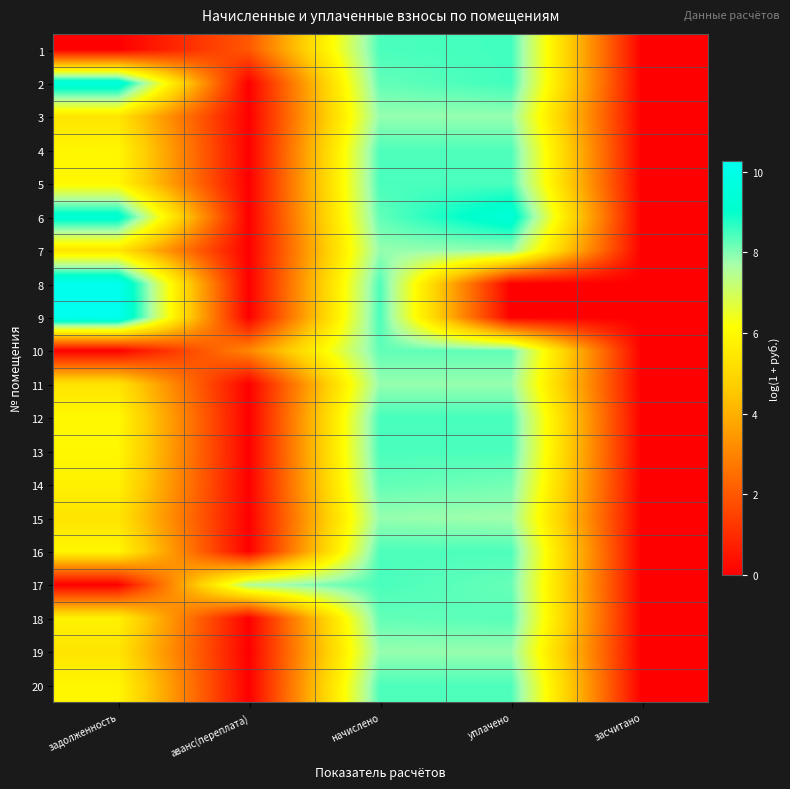

Reading left to right, list all the values displayed in this chart.

1: задолженность=0.0	аванс(переплата)=2.0	начислено=8.4	уплачено=8.5	засчитано=0.0
2: задолженность=9.7	аванс(переплата)=0.0	начислено=8.2	уплачено=8.5	засчитано=0.0
3: задолженность=5.4	аванс(переплата)=0.0	начислено=7.8	уплачено=7.8	засчитано=0.0
4: задолженность=5.9	аванс(переплата)=0.0	начислено=8.4	уплачено=8.4	засчитано=0.0
5: задолженность=6.0	аванс(переплата)=0.0	начислено=8.4	уплачено=8.4	засчитано=0.0
6: задолженность=9.4	аванс(переплата)=0.0	начислено=8.3	уплачено=9.5	засчитано=0.0
7: задолженность=5.4	аванс(переплата)=0.0	начислено=7.9	уплачено=7.9	засчитано=0.0
8: задолженность=10.2	аванс(переплата)=0.0	начислено=8.4	уплачено=0.0	засчитано=0.0
9: задолженность=10.3	аванс(переплата)=0.0	начислено=8.4	уплачено=0.0	засчитано=0.0
10: задолженность=0.0	аванс(переплата)=3.1	начислено=8.3	уплачено=8.3	засчитано=0.0
11: задолженность=5.4	аванс(переплата)=0.0	начислено=7.8	уплачено=7.8	засчитано=0.0
12: задолженность=6.0	аванс(переплата)=0.0	начислено=8.5	уплачено=8.5	засчитано=0.0
13: задолженность=6.0	аванс(переплата)=0.0	начислено=8.4	уплачено=8.4	засчитано=0.0
14: задолженность=5.8	аванс(переплата)=0.0	начислено=8.3	уплачено=8.1	засчитано=0.0
15: задолженность=5.4	аванс(переплата)=0.0	начислено=7.8	уплачено=7.8	засчитано=0.0
16: задолженность=5.9	аванс(переплата)=0.0	начислено=8.4	уплачено=8.4	засчитано=0.0
17: задолженность=0.0	аванс(переплата)=7.6	начислено=8.4	уплачено=8.2	засчитано=0.0
18: задолженность=5.8	аванс(переплата)=0.0	начислено=8.2	уплачено=8.3	засчитано=0.0
19: задолженность=5.4	аванс(переплата)=0.0	начислено=7.8	уплачено=7.8	засчитано=0.0
20: задолженность=5.9	аванс(переплата)=0.0	начислено=8.4	уплачено=8.4	засчитано=0.0